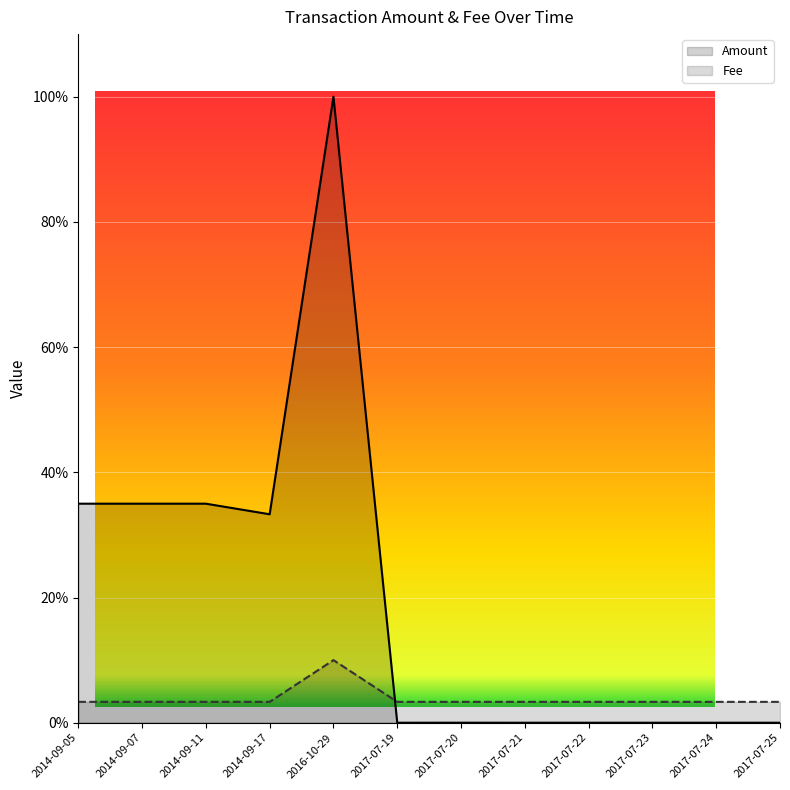

What position from the left is 2017-07-21?

8